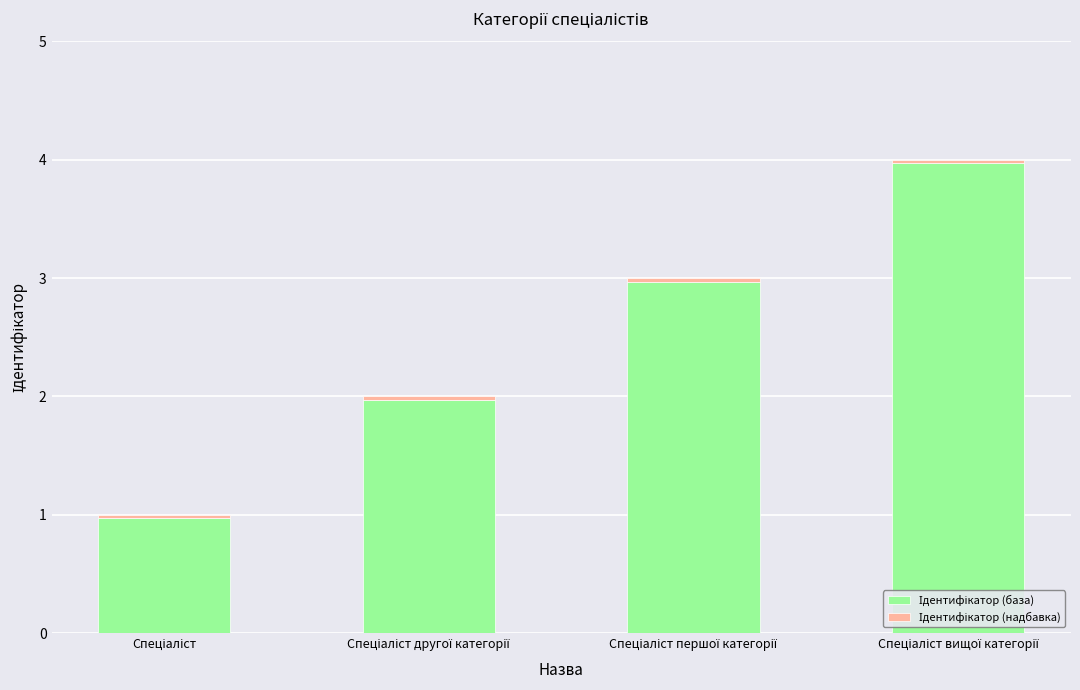

At which label does Ідентифікатор (база) first exceed 2?

Спеціаліст першої категорії